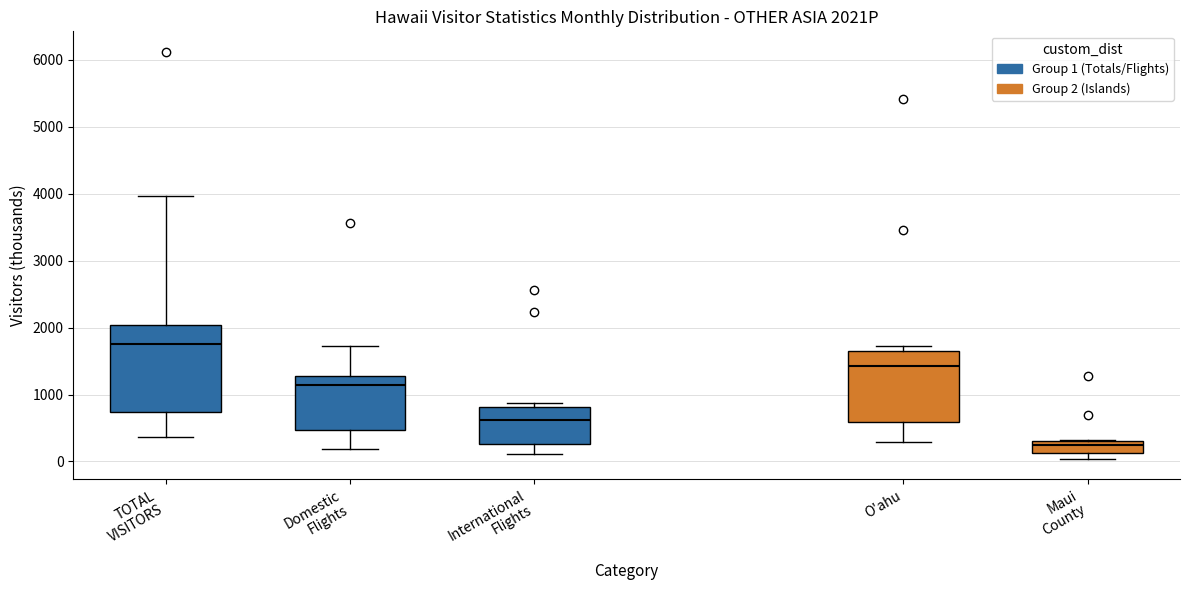

Where is the lower edge of the box for International Flights on the y-axis? The values are not printed on the chart, so give them approximately, as read against the axis.

300